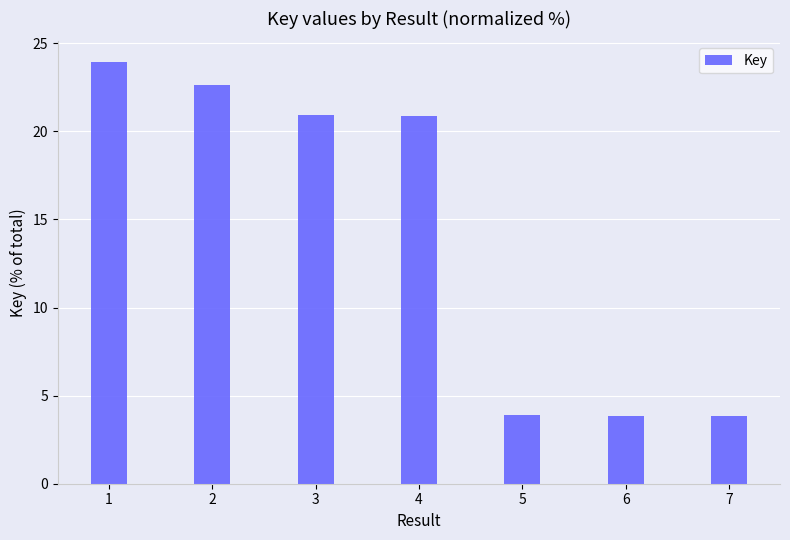

What is the value of the 5th bar from the left?

3.9